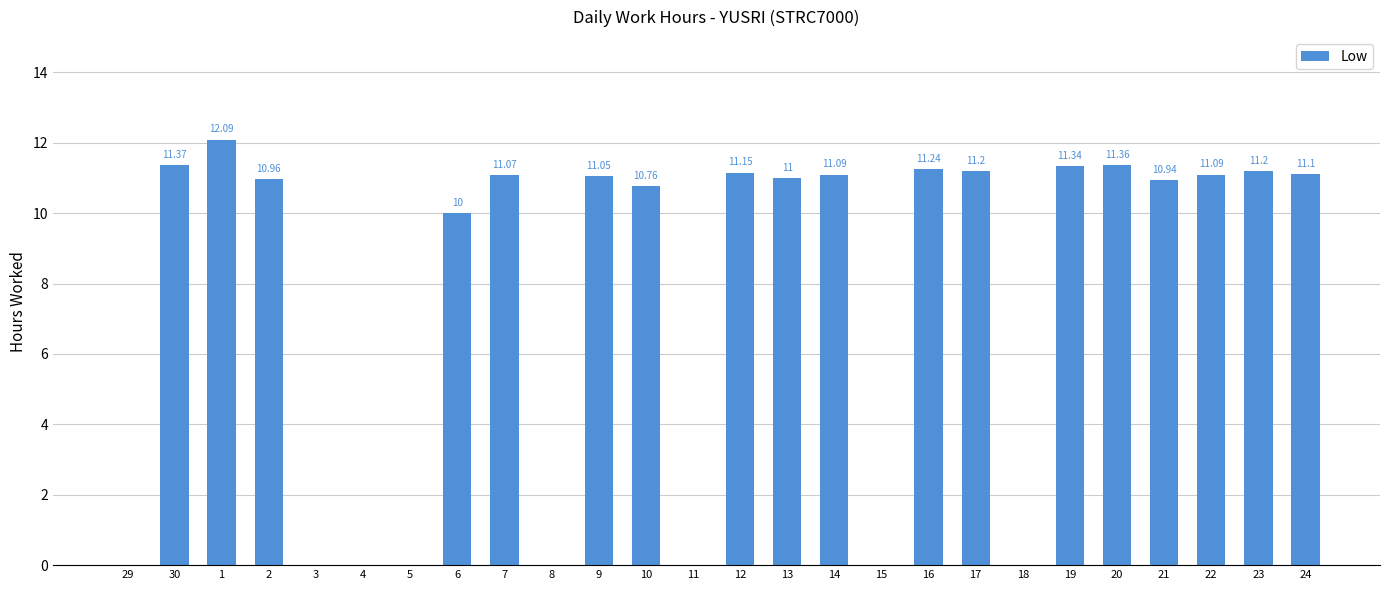

Is it true that the value at 10 is 16.1?

False